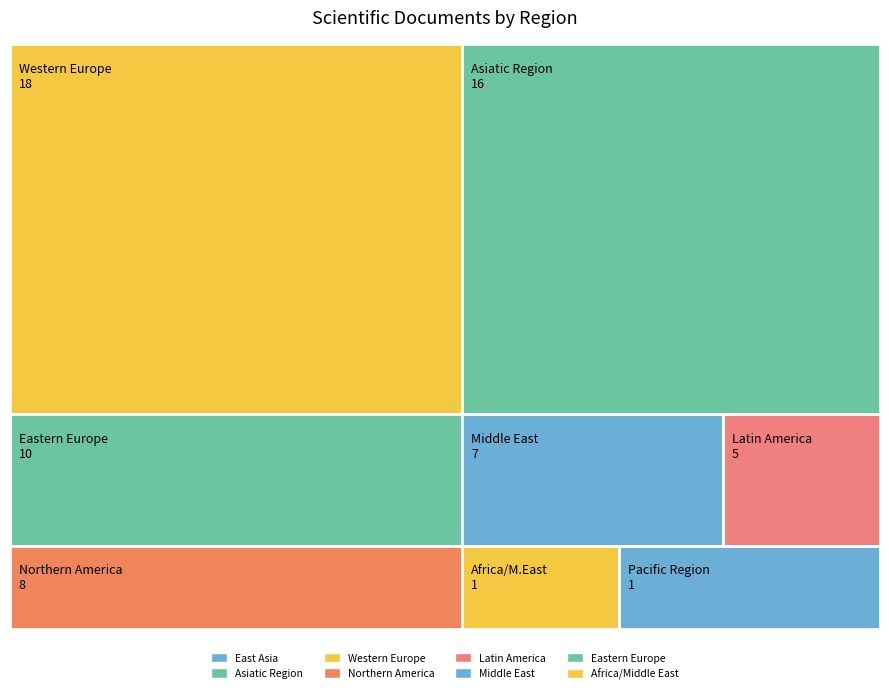

Reading left to right, list all the values displayed in this chart.

Western Europe=18	Asiatic Region=16	Eastern Europe=10	Northern America=8	Middle East=7	Latin America=5	Africa/Middle East=1	Pacific Region=1